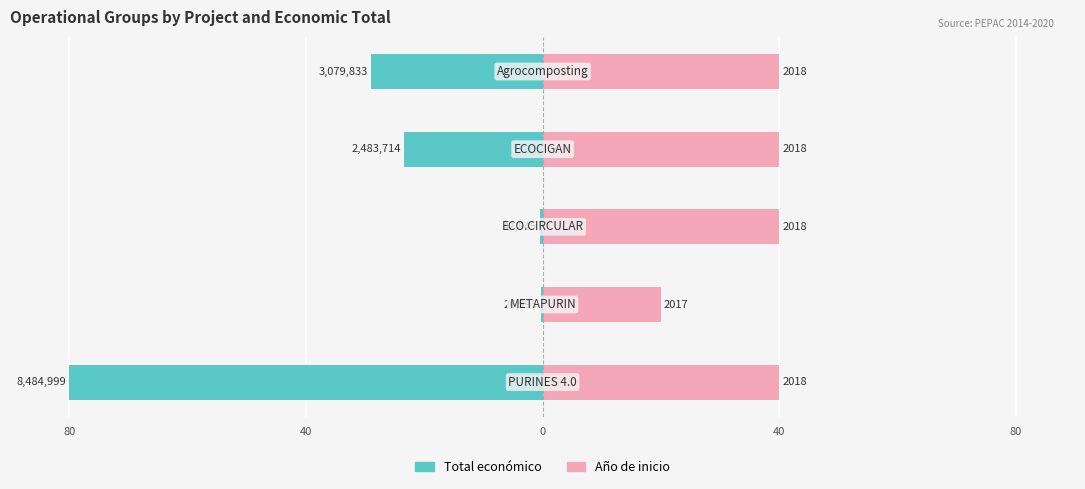

How many groups of bars are there?

5